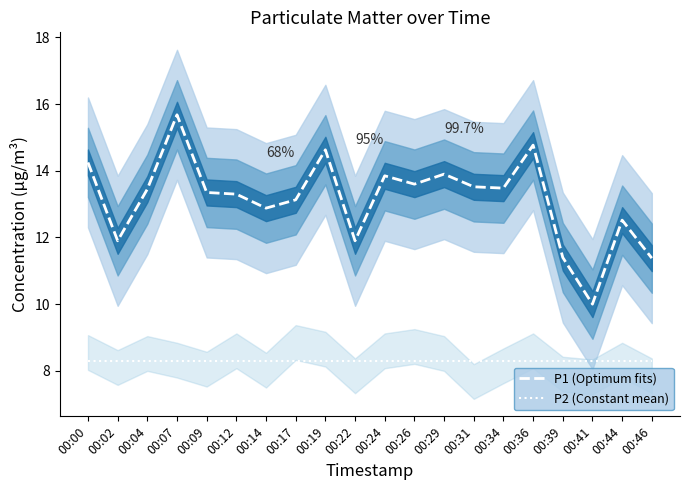

How many lines are shown in the chart?

2